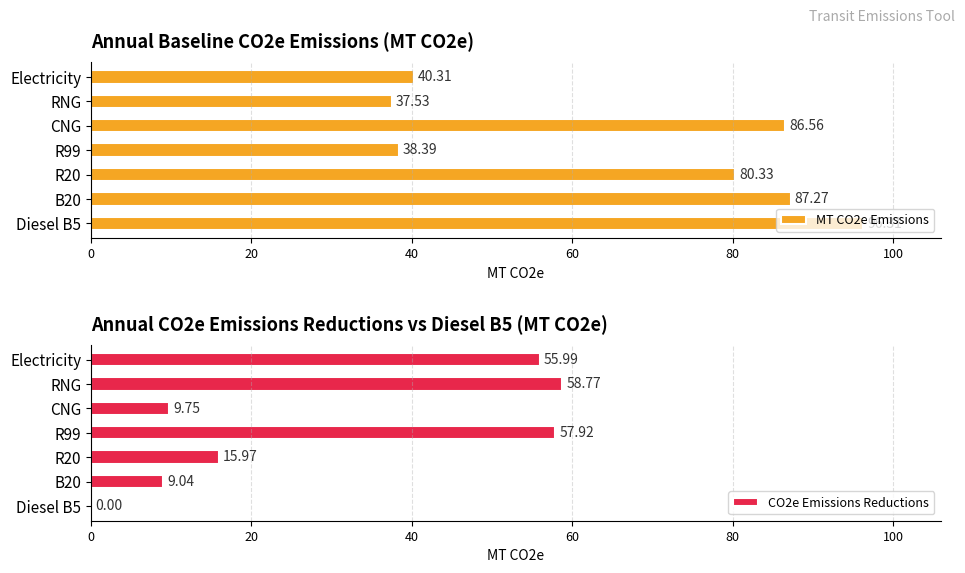

How many values in the CO2e Emissions Reductions series exceed 15?

4